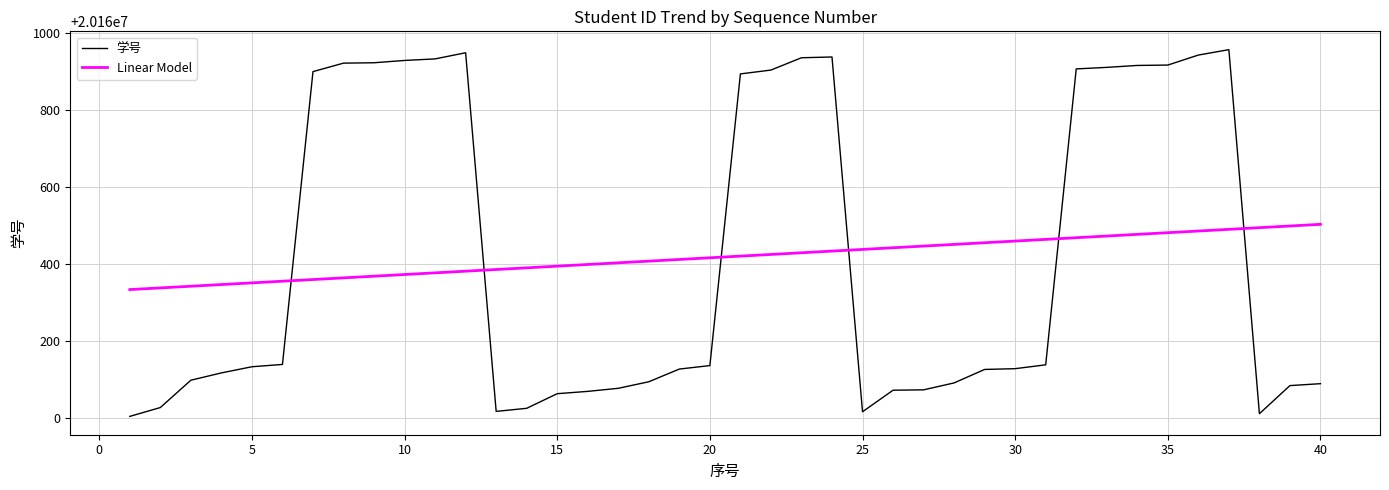

What is the maximum value shown in the chart?

20160957.0